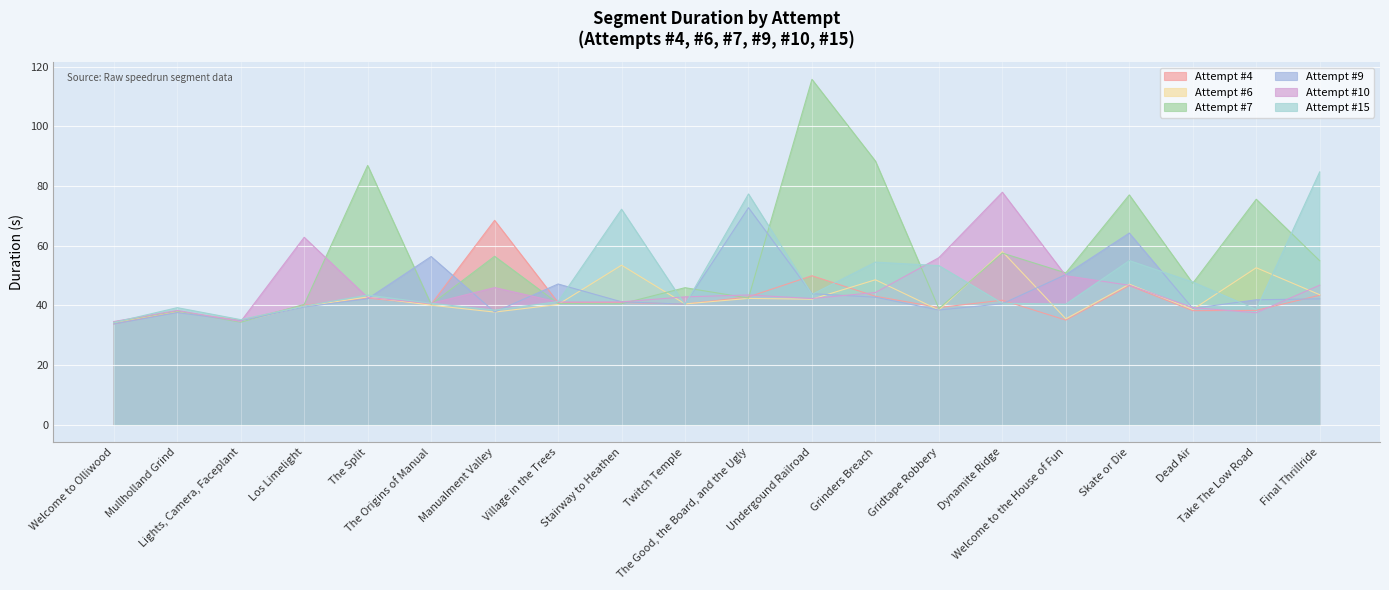

Where does the Attempt #7 series first go above 47?

The Split